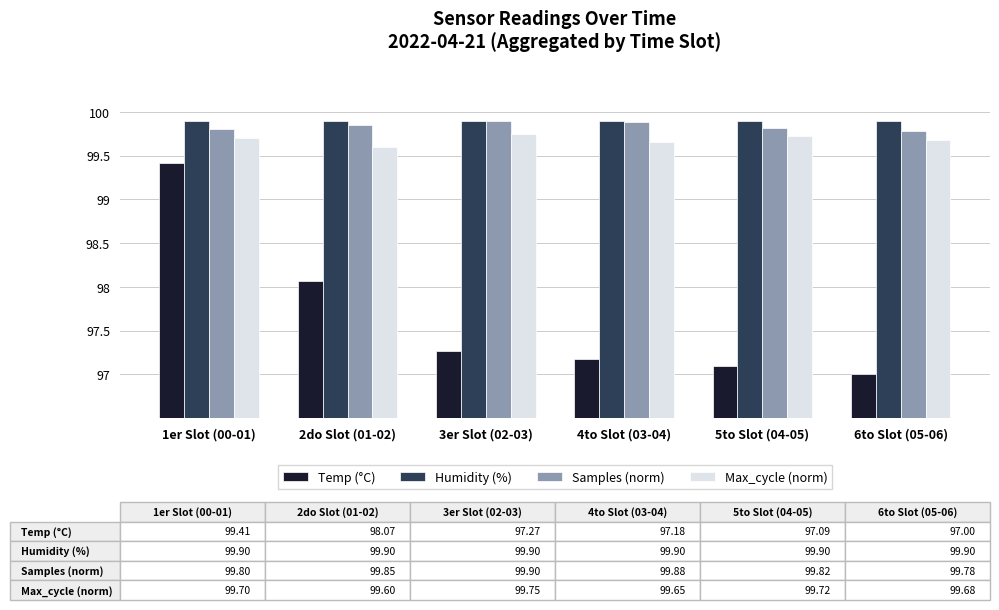

Which series changed the most between 2do Slot (01-02) and 6to Slot (05-06)?

Temp (°C)